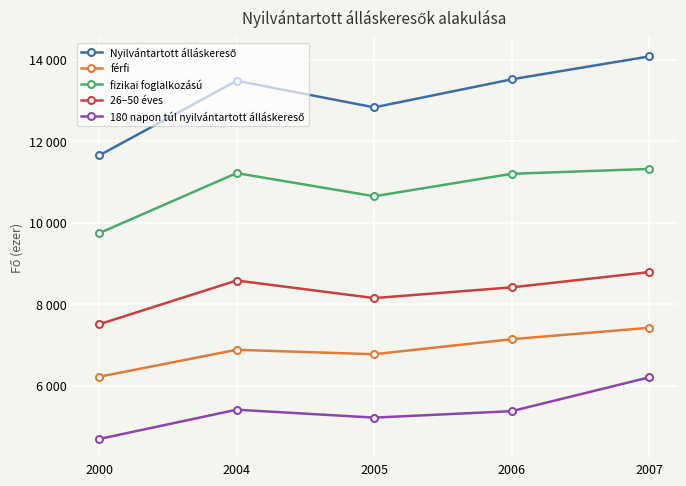

Is this an area chart (filled region under the line)?

No